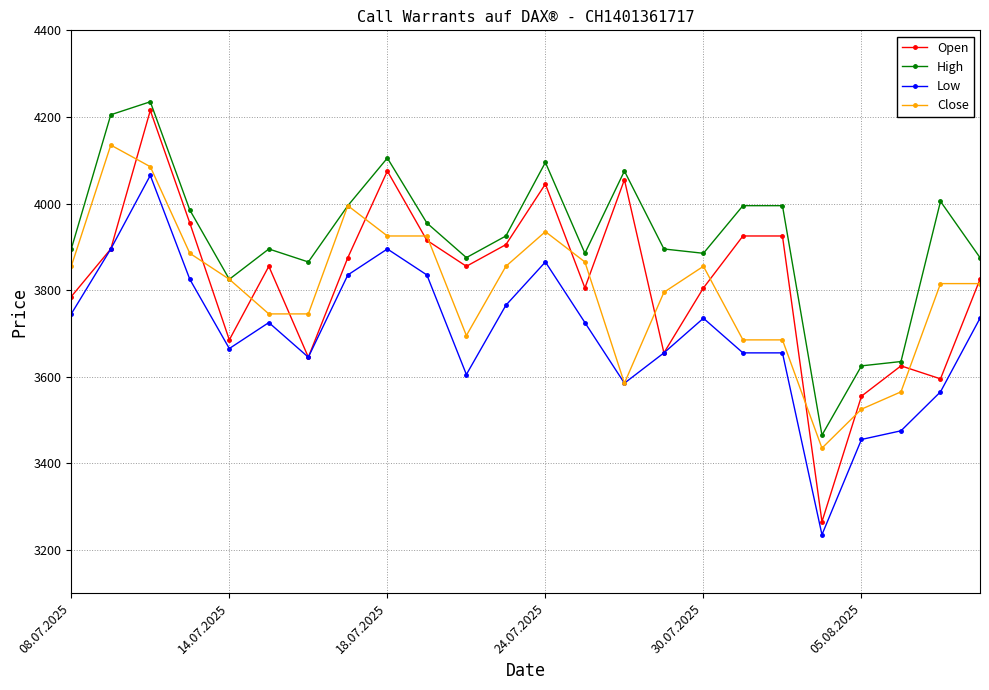

Which series has the largest range (max minus min)?

Open